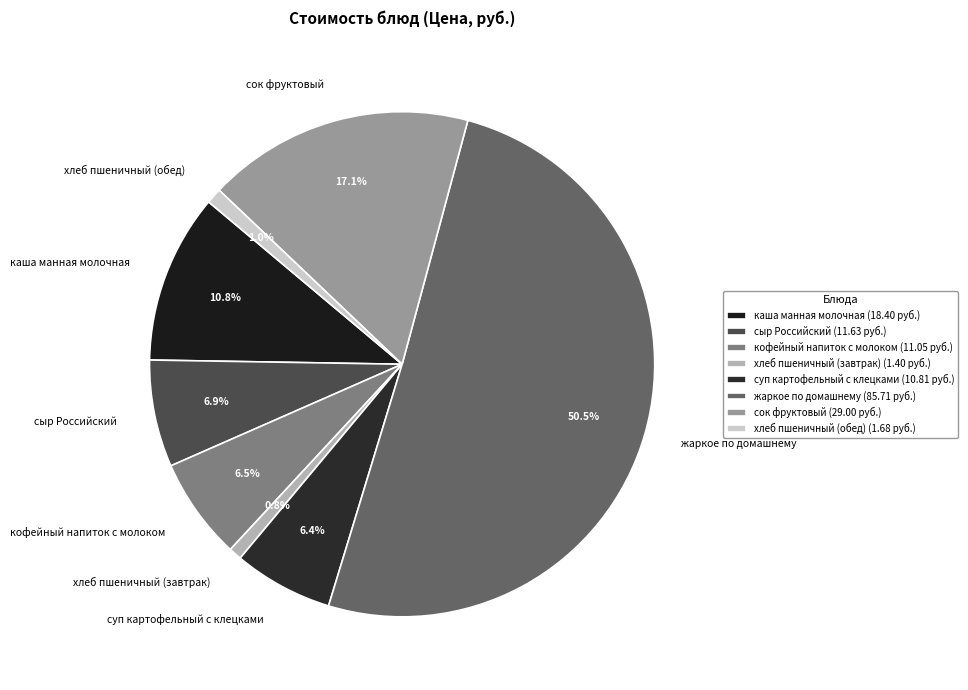

Which category accounts for the majority?

жаркое по домашнему